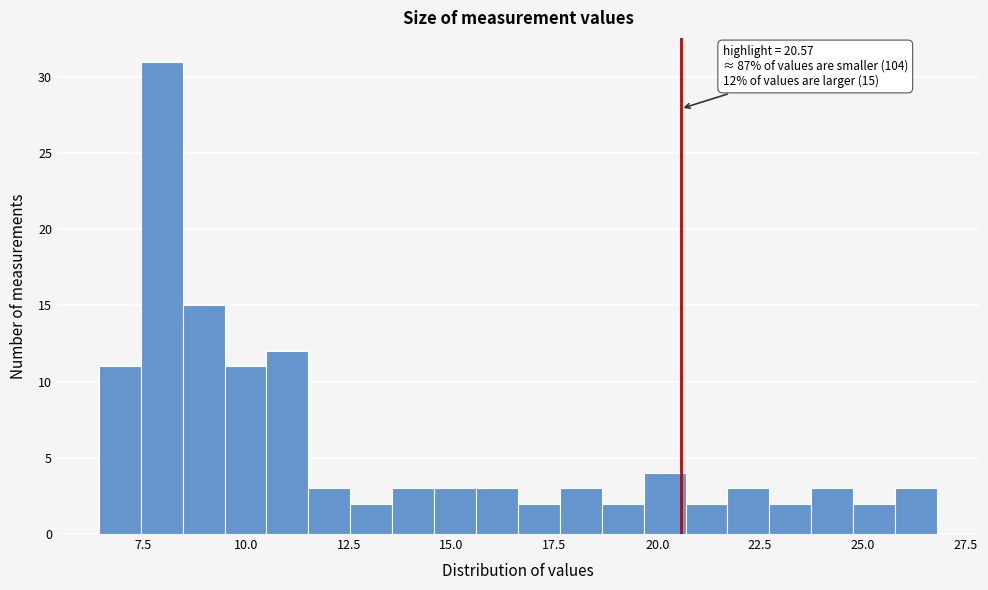

Read against the x-axis, roughly where is the centre of the tallest bar?

8.0